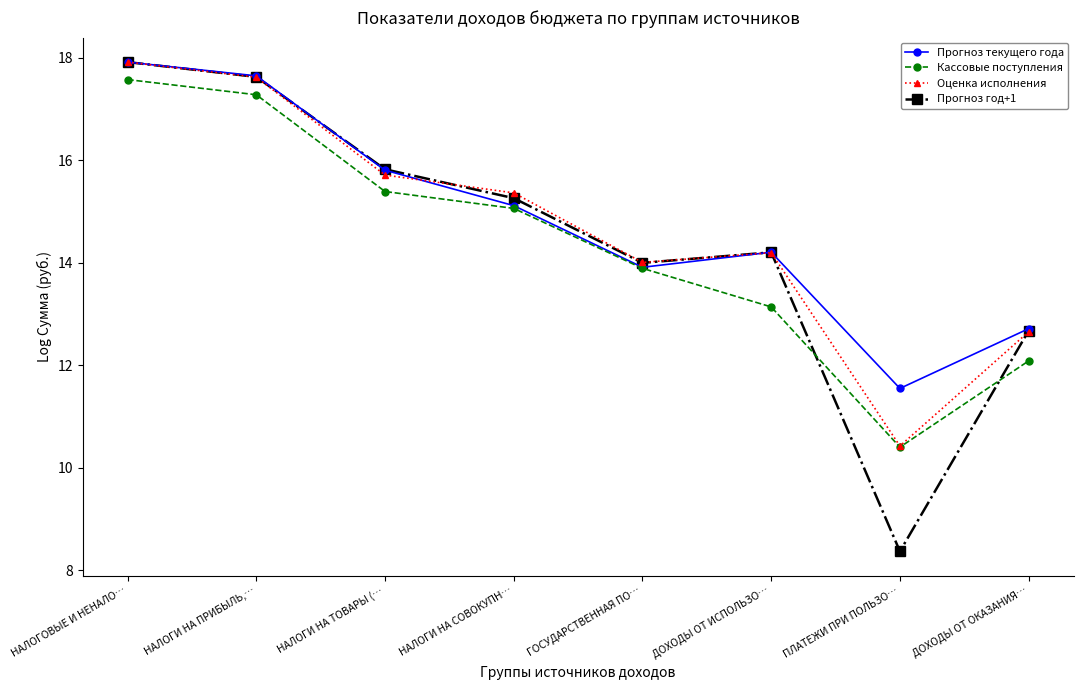

What is the spread (max minus min) of values at НАЛОГОВЫЕ И НЕНАЛО…?

0.3